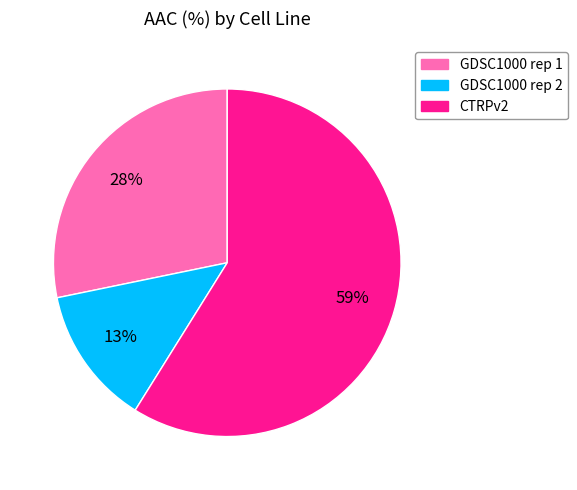

Between GDSC1000 rep 1 and CTRPv2, which is larger?

CTRPv2